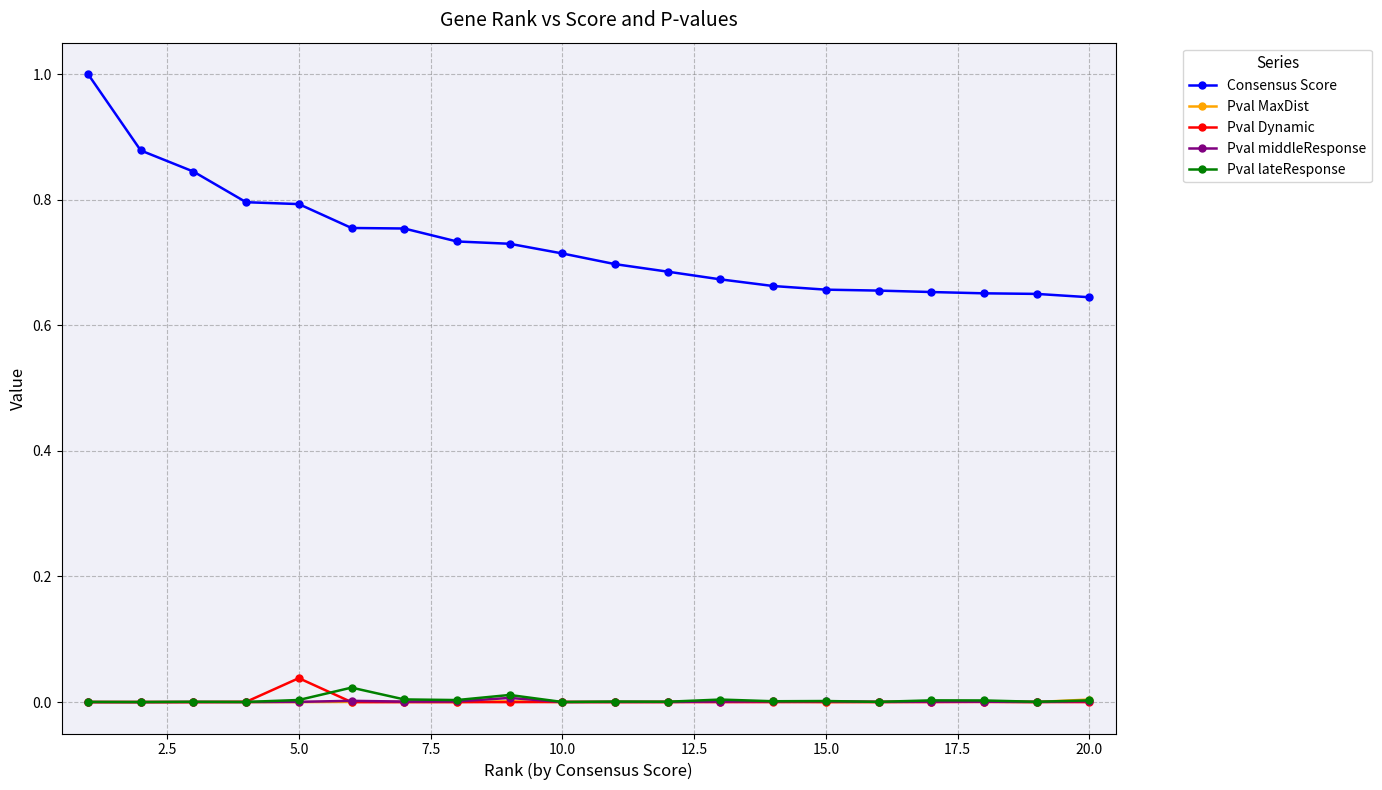

What are all the series names shown in the legend?

Consensus Score, Pval MaxDist, Pval Dynamic, Pval middleResponse, Pval lateResponse